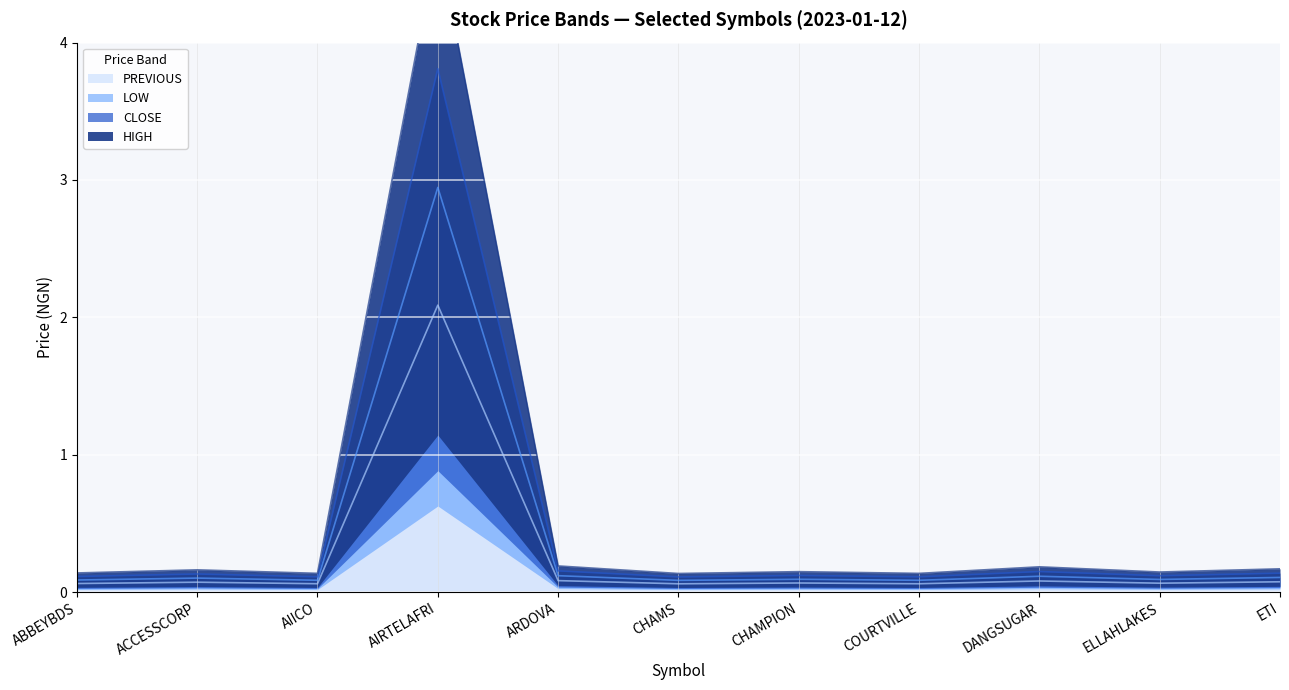

True or false: PREVIOUS has a value of 0.1 at AIICO.

True